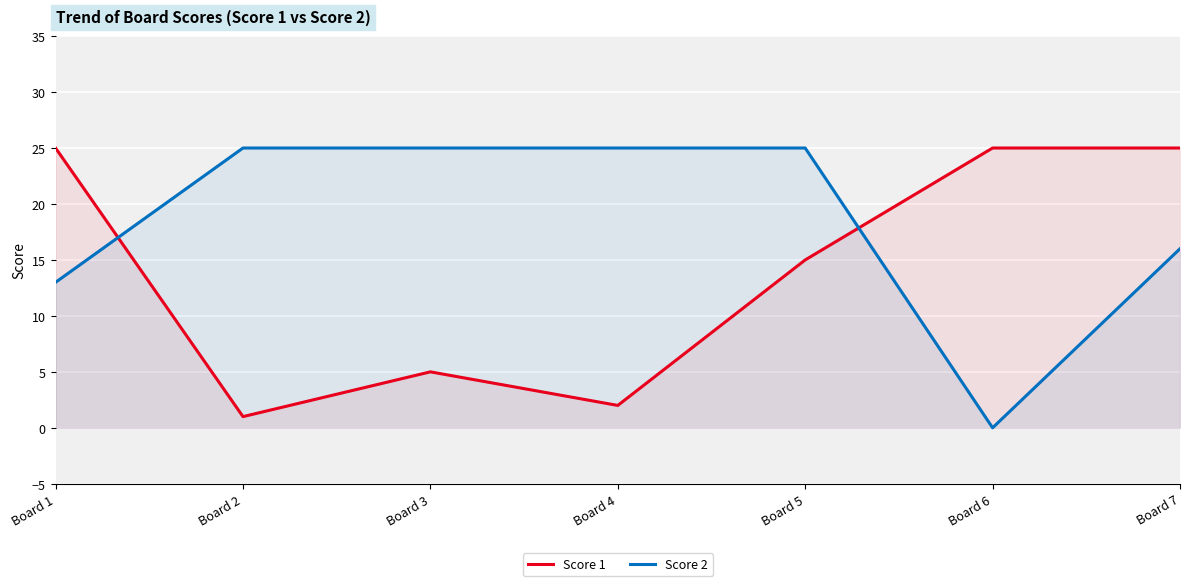

What is the difference between the maximum and minimum values in the Score 2 series?

25